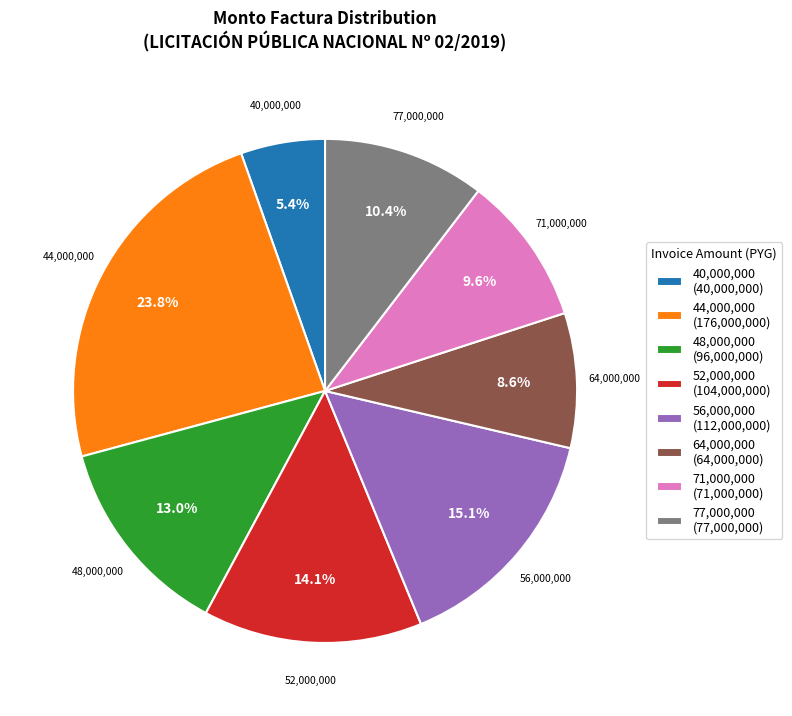

What is the ratio of the value at 48,000,000 (96,000,000) to the value at 40,000,000 (40,000,000)?

2.4